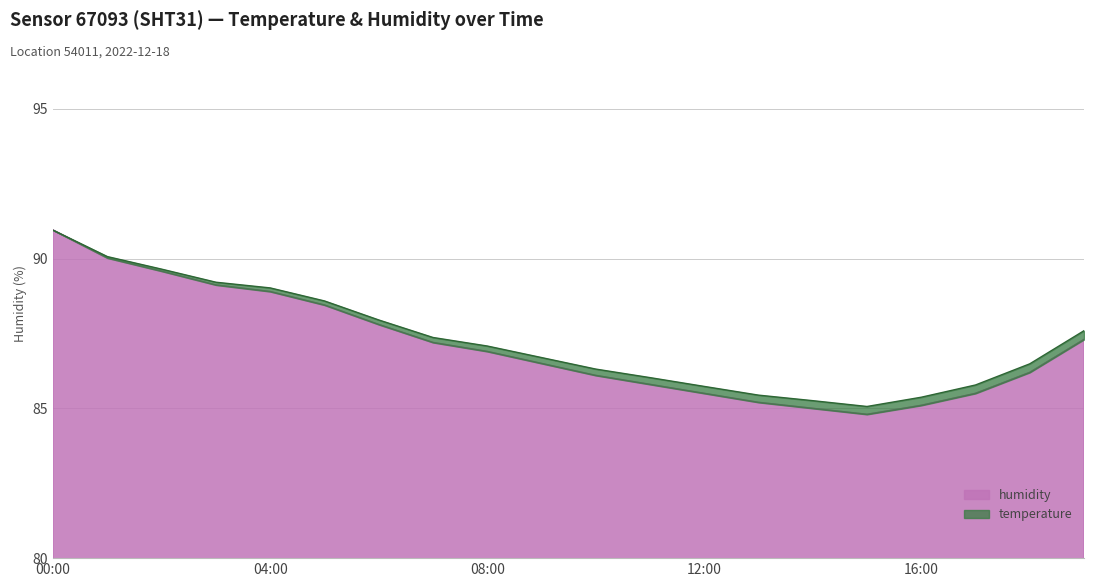

Is it true that the value at 19:00 is 118.0?

False